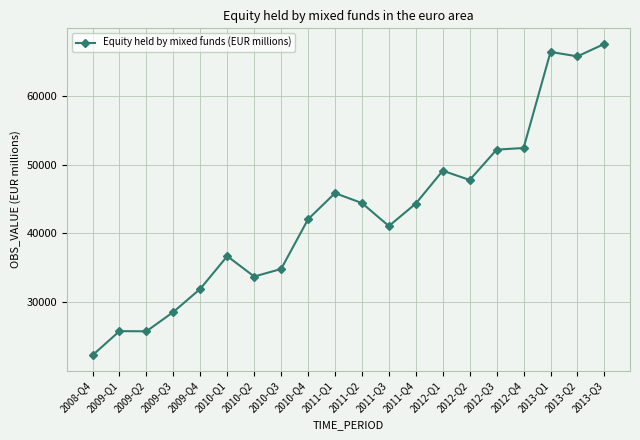

Which has a higher value, 2013-Q2 or 2012-Q1?

2013-Q2